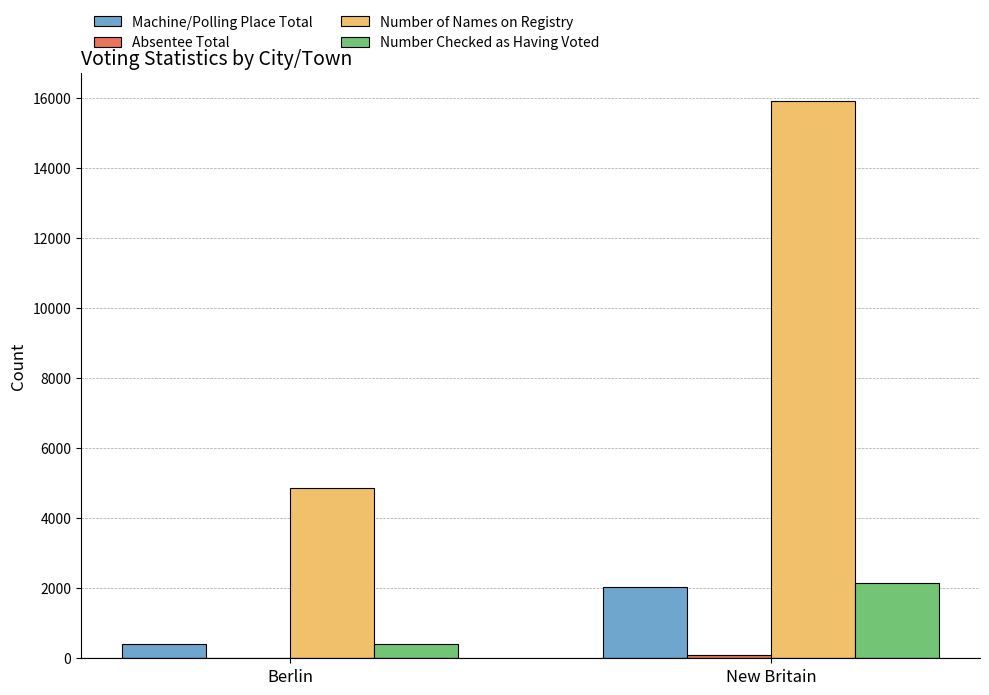

What is the maximum value shown in the chart?

15936